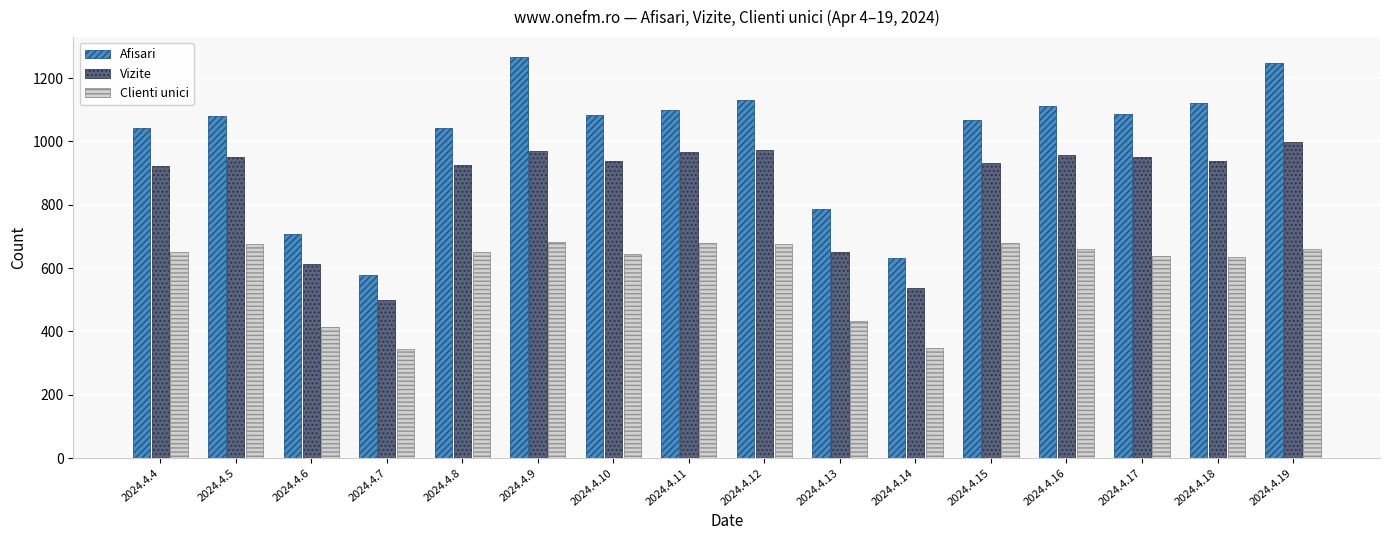

What is the difference between the maximum and minimum values in the Clienti unici series?

337